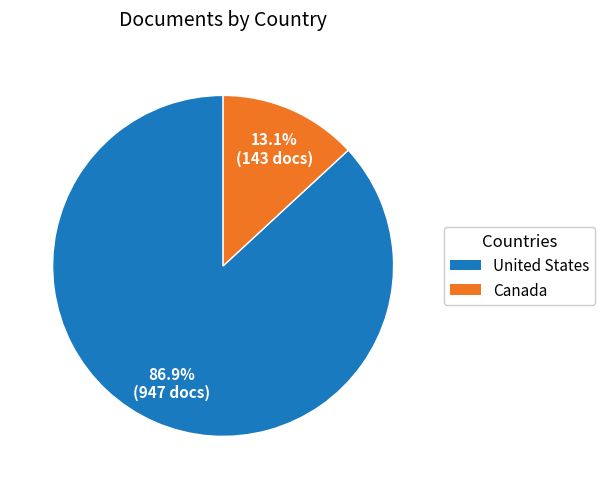

Does United States account for over 50% of the chart?

Yes